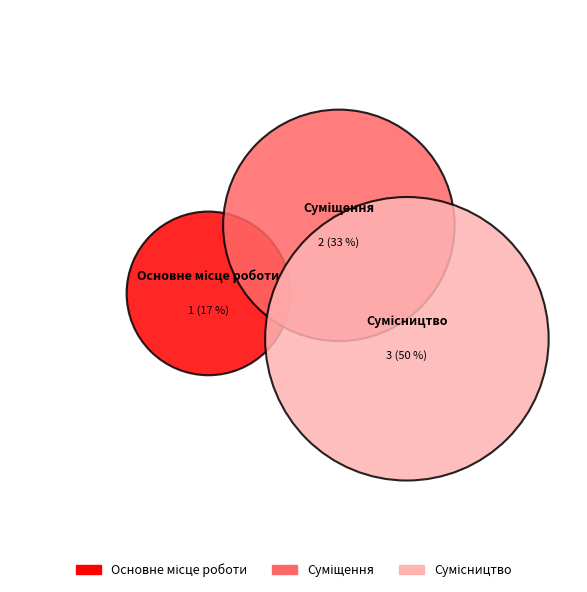

Rank the categories by value from lowest to highest.

Основне місце роботи, Суміщення, Сумісництво